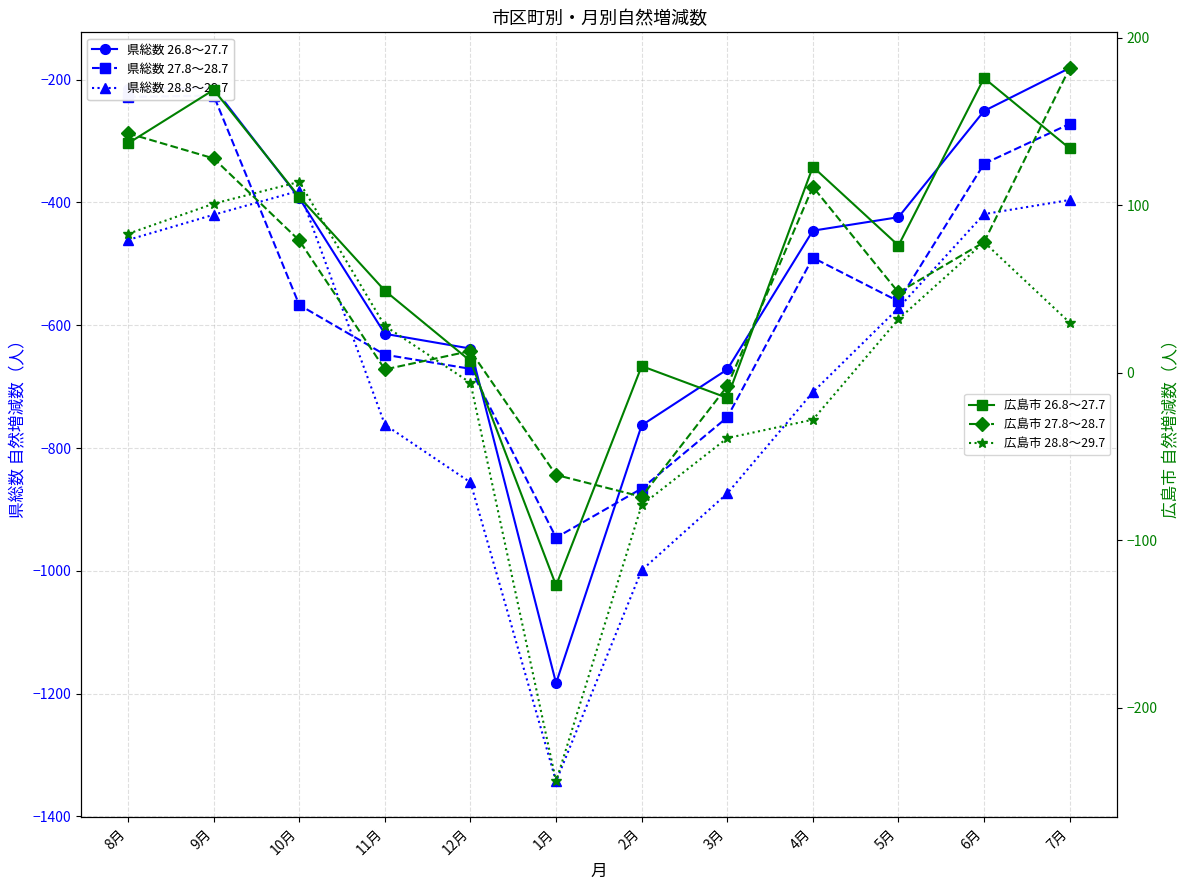

Is it true that 県総数 27.8～28.7 equals -1174 at 2月?

False